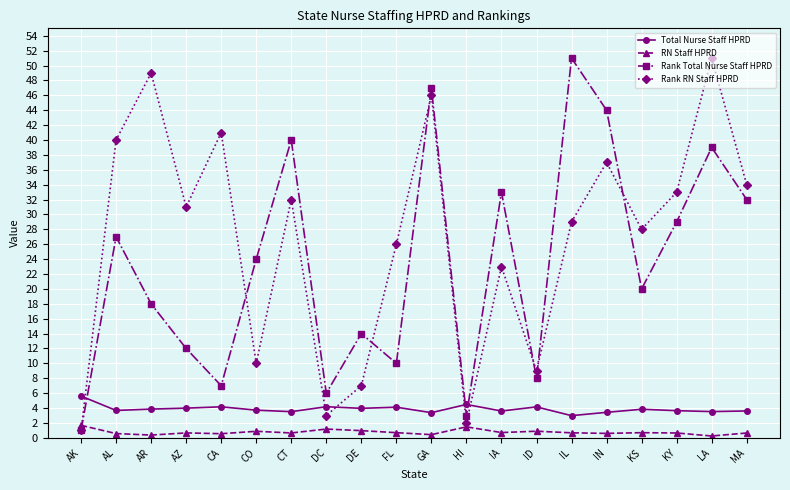

True or false: Rank Total Nurse Staff HPRD and RN Staff HPRD intersect in this chart.

True